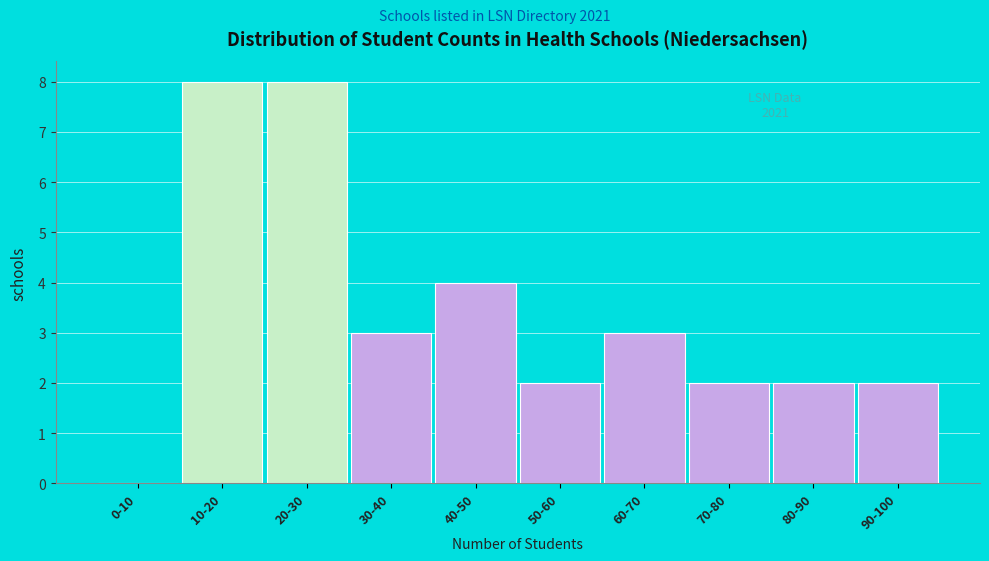

Reading right to left, extract all data points from this chart.

90-100=2	80-90=2	70-80=2	60-70=3	50-60=2	40-50=4	30-40=3	20-30=8	10-20=8	0-10=0